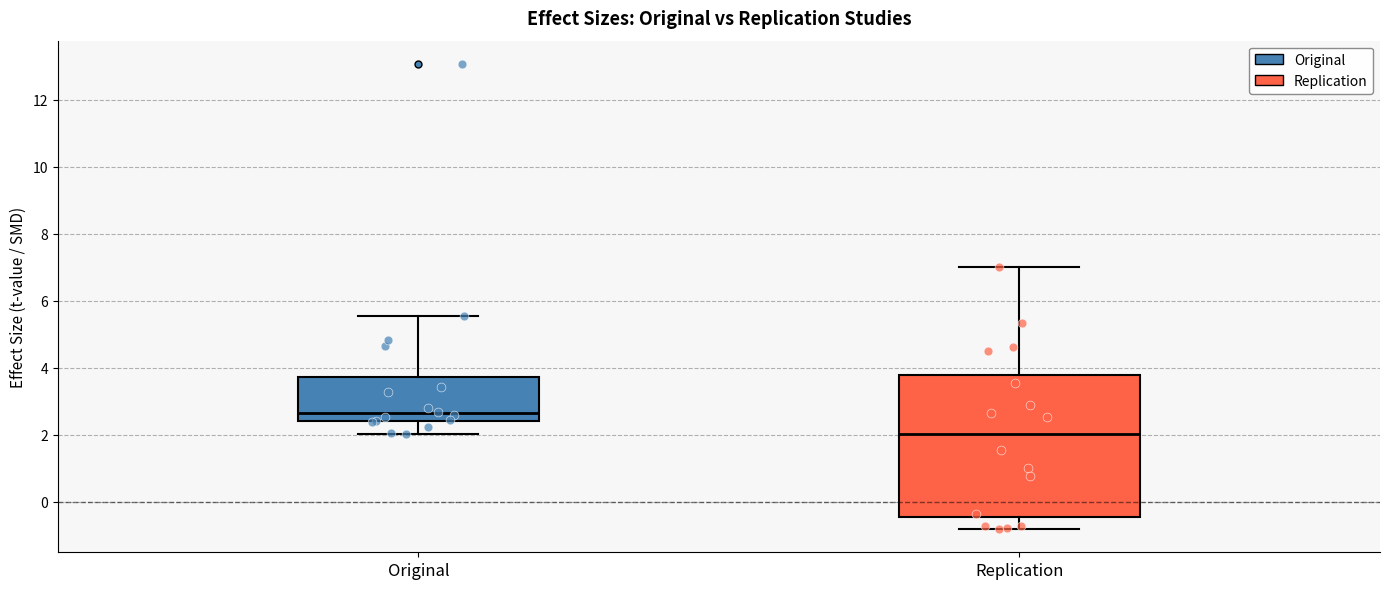

Where does the median line of the box for Original sit on the y-axis? The values are not printed on the chart, so give them approximately, as read against the axis.

2.6